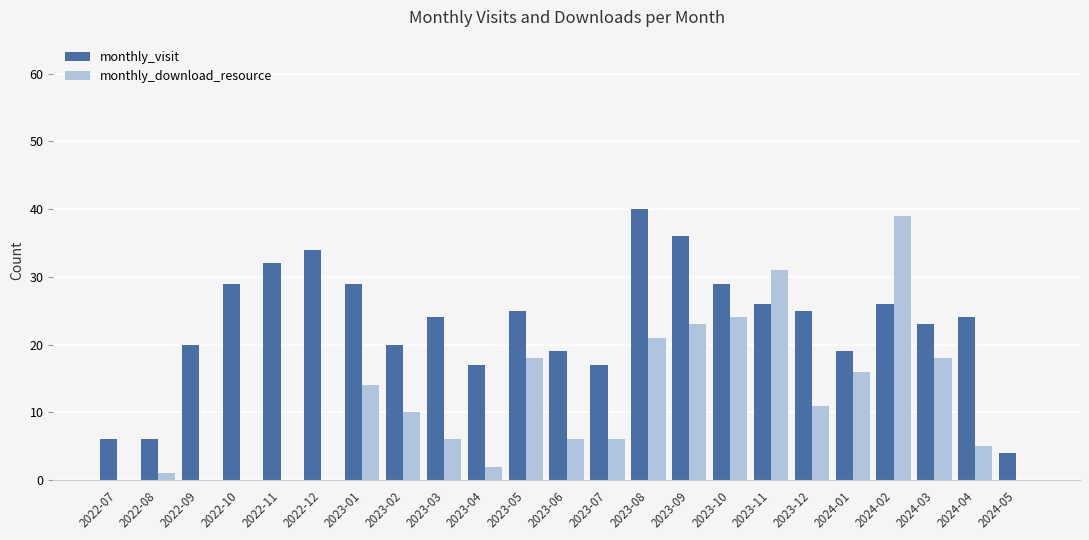

At which label is monthly_visit closest to 22?

2024-03